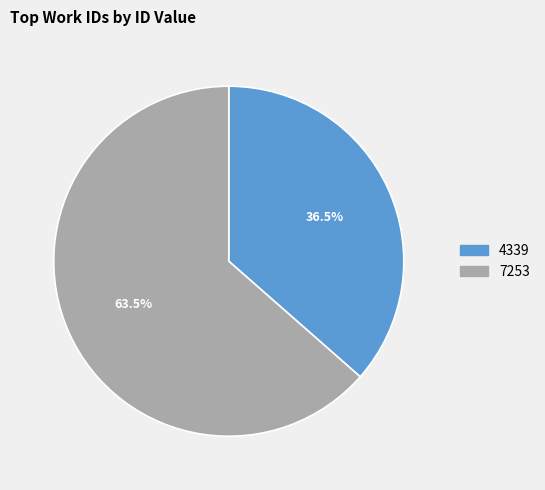

Approximately how many times larger is the value at 7253 compared to 4339?

1.7